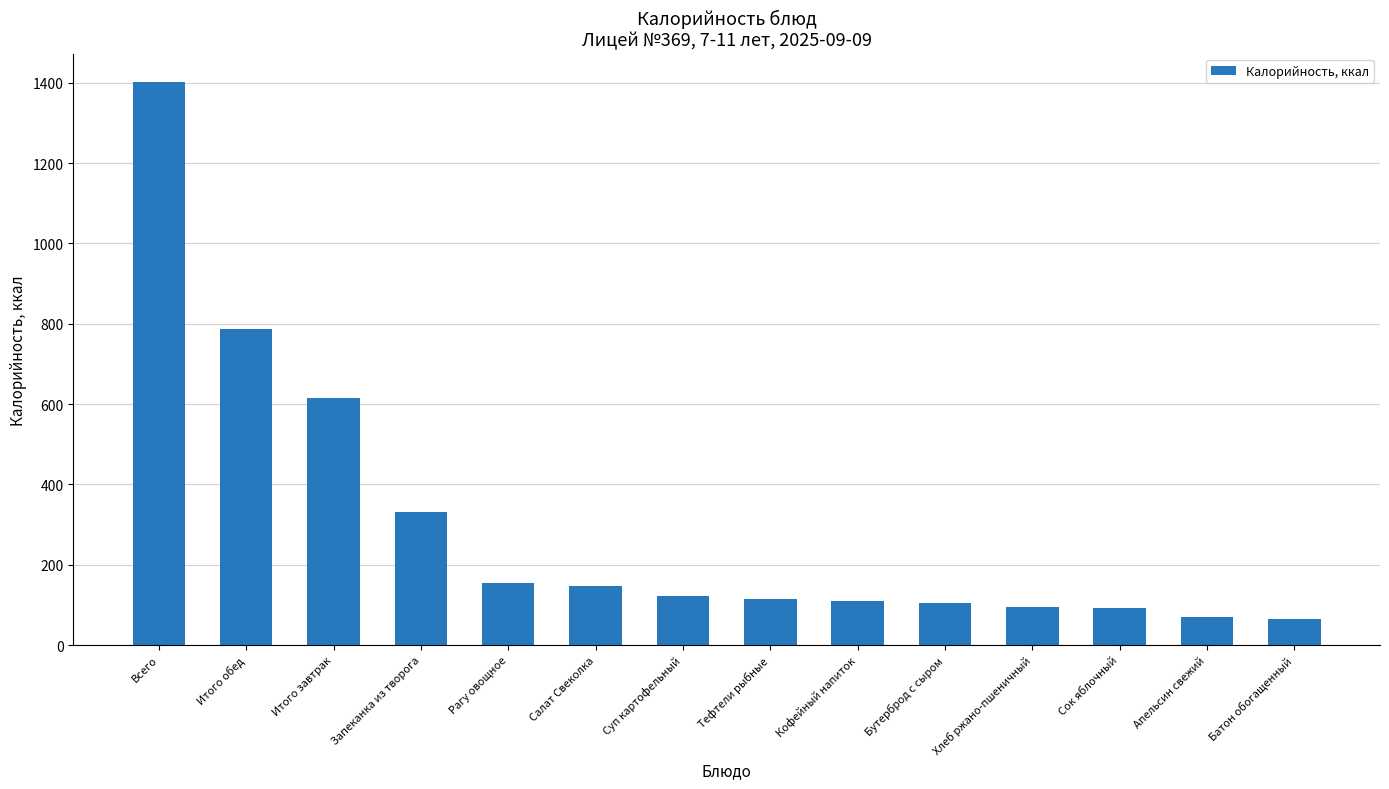

True or false: the data shows 94.4 at Хлеб ржано-пшеничный.

True